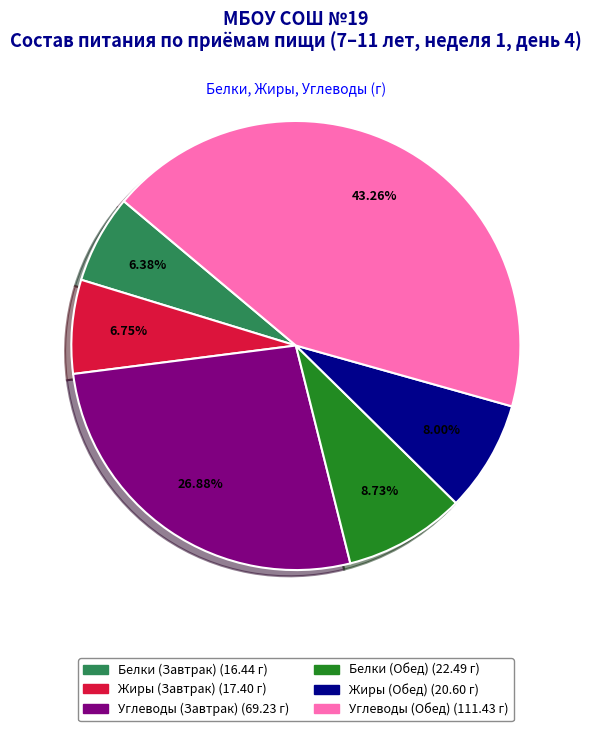

Between Жиры (Завтрак) and Углеводы (Обед), which is larger?

Углеводы (Обед)